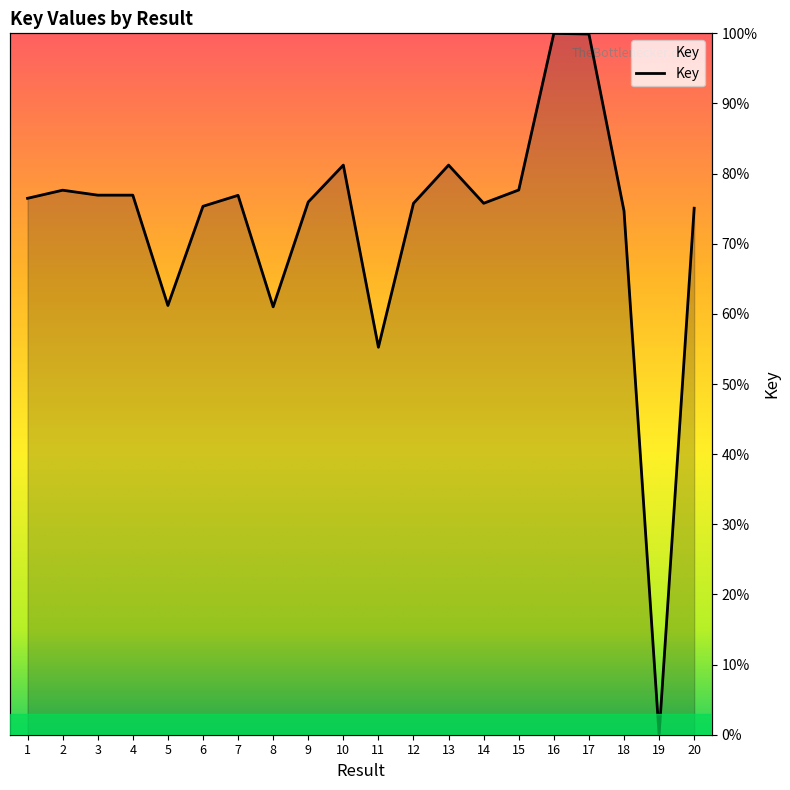

How many data points are less than 76?

10